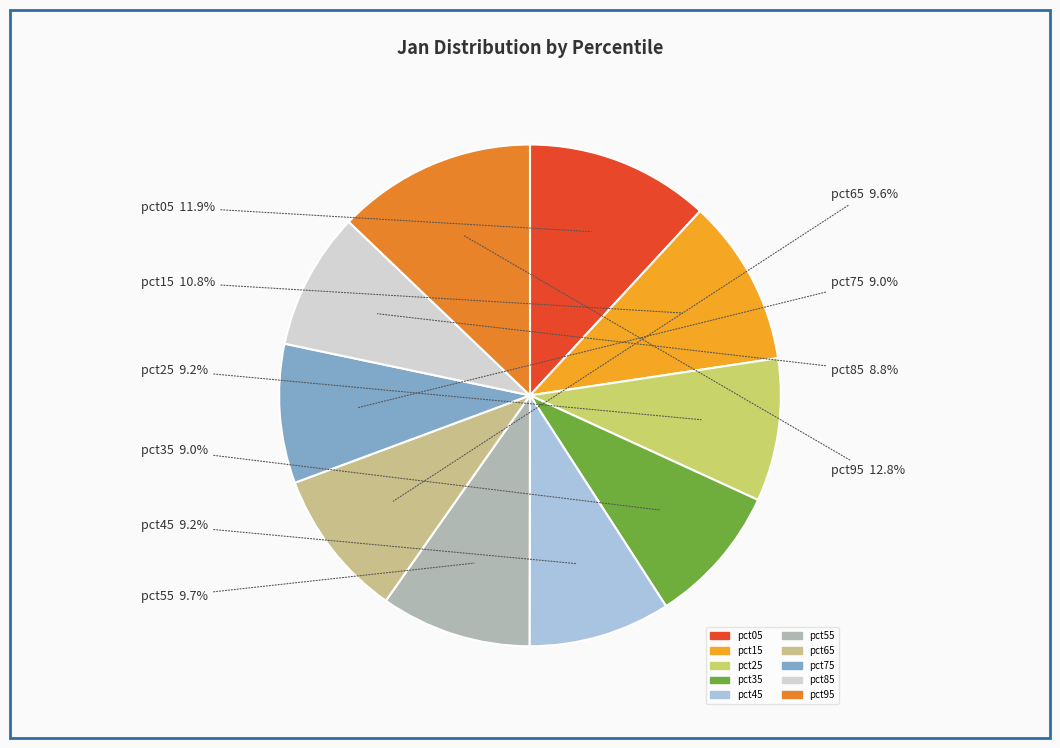

What is the largest slice in the pie chart?

pct95